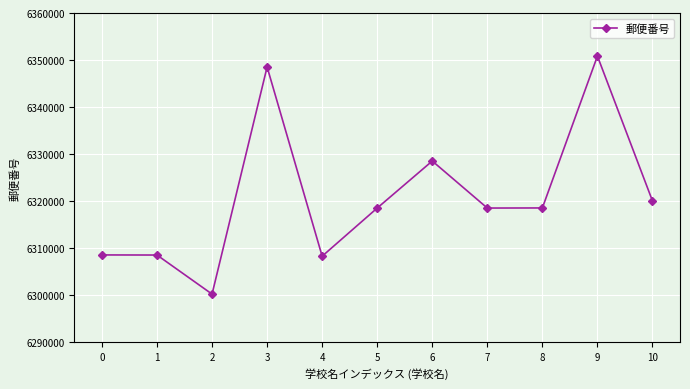

What is the ratio of the value at 8 to the value at 9?

1.0